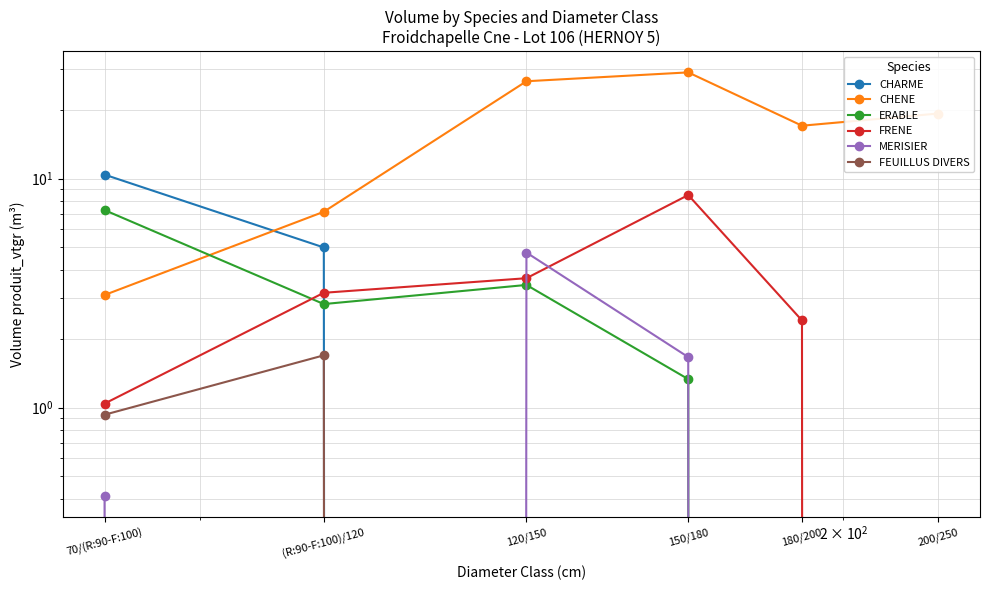

What is the spread (max minus min) of values at 120/150?

26.6